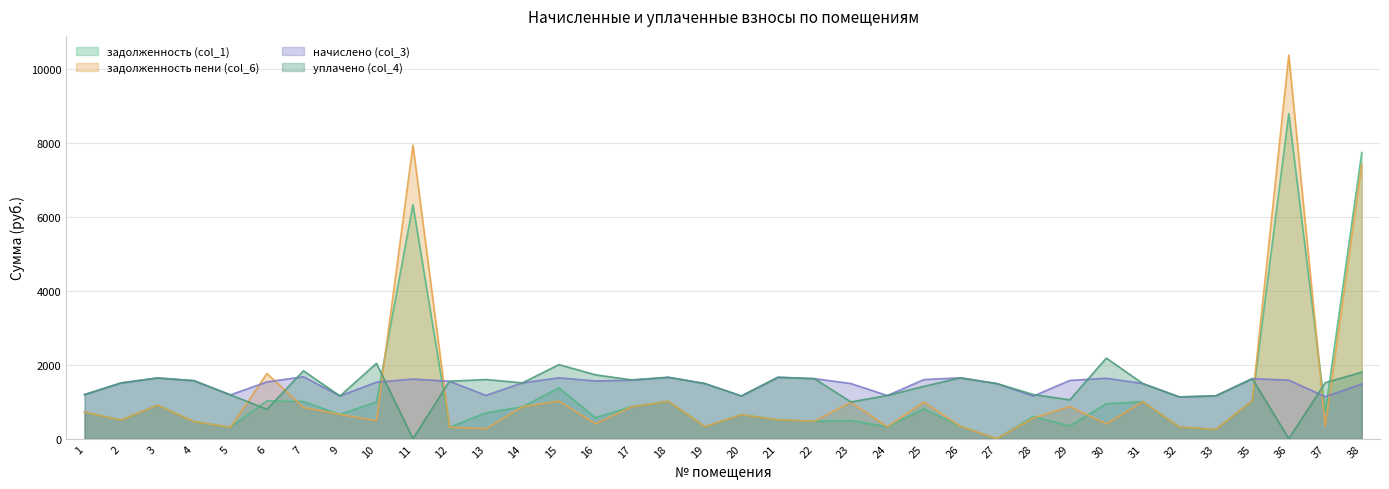

What is the value of the начислено (col_3) point at the 24th from the left?

1596.5